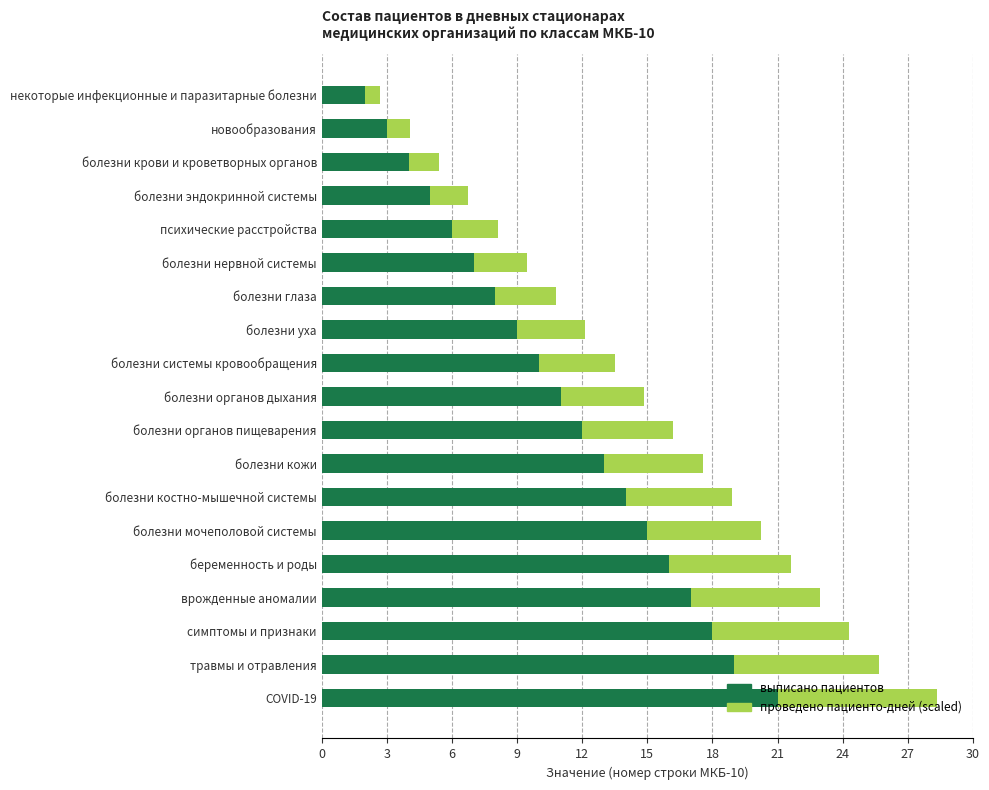

What is the highest value of the выписано пациентов series?

21.0